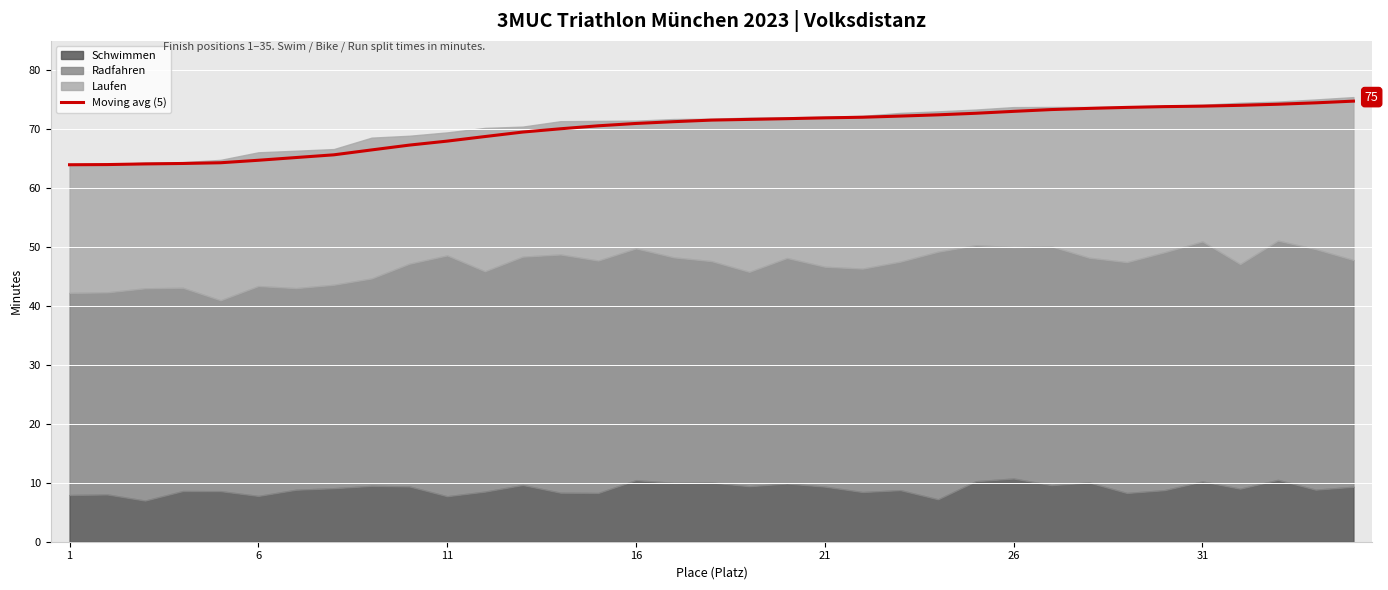

What value does the data have at 25?

73.0